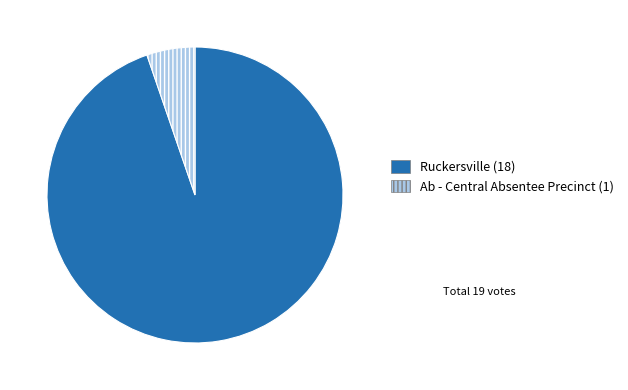

Which slice represents more than half of the pie?

Ruckersville (18)